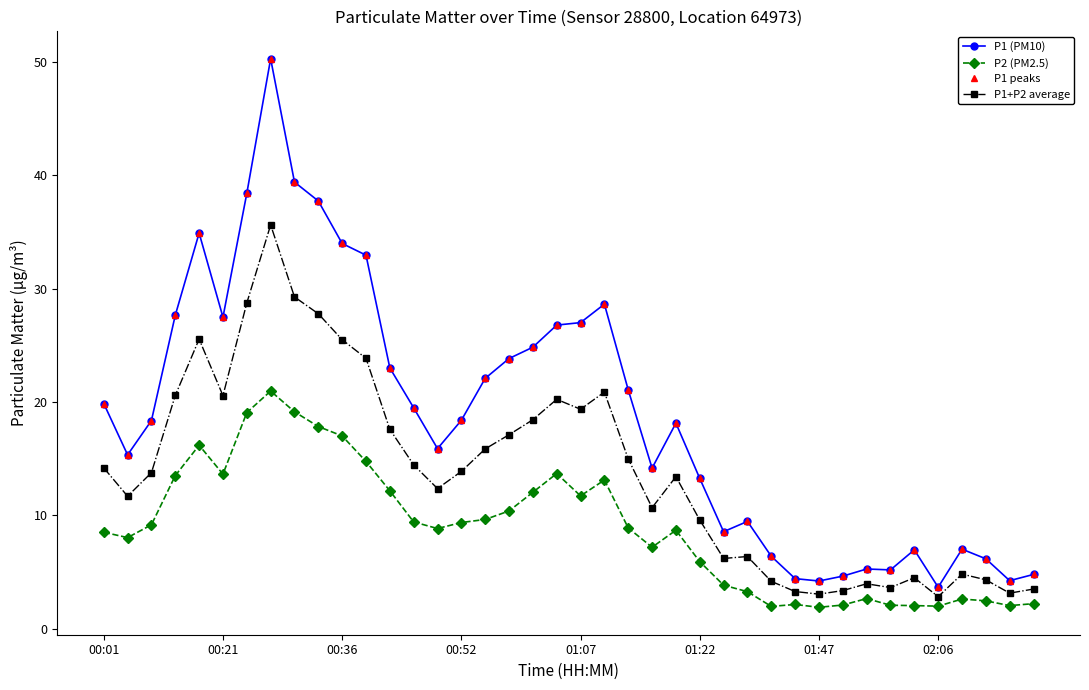

Does the chart have visible grid lines?

No